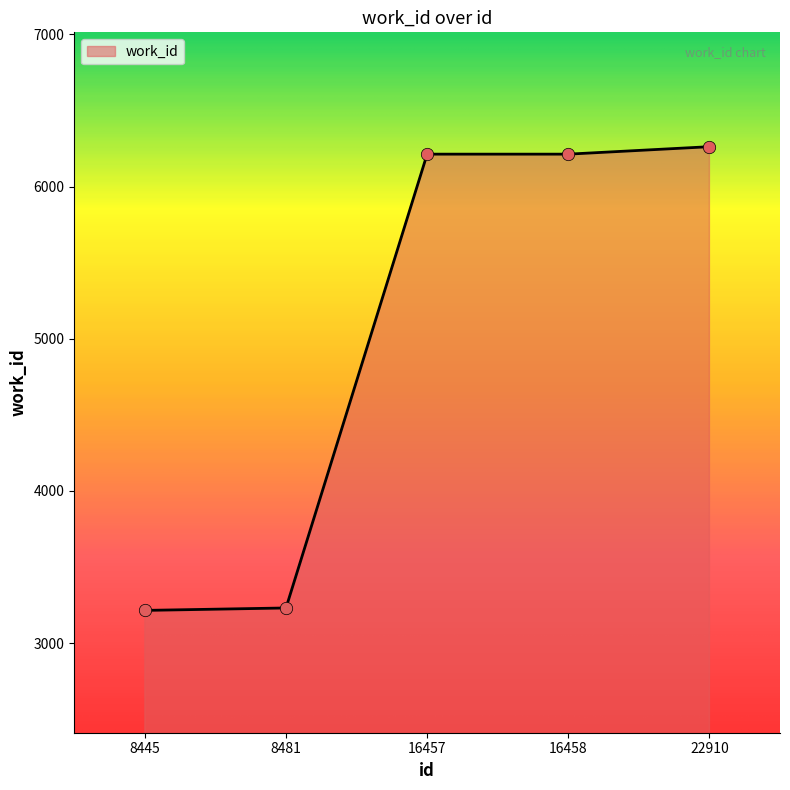

What is the change in value from 8445 to 16457?

+2998